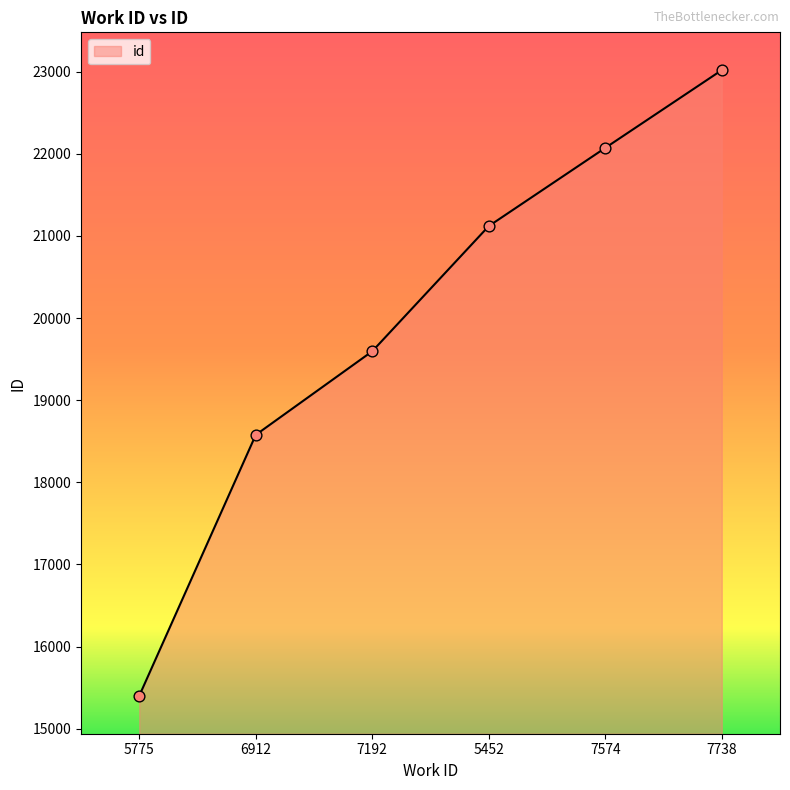

What is the change in value from 5775 to 7738?

+7618